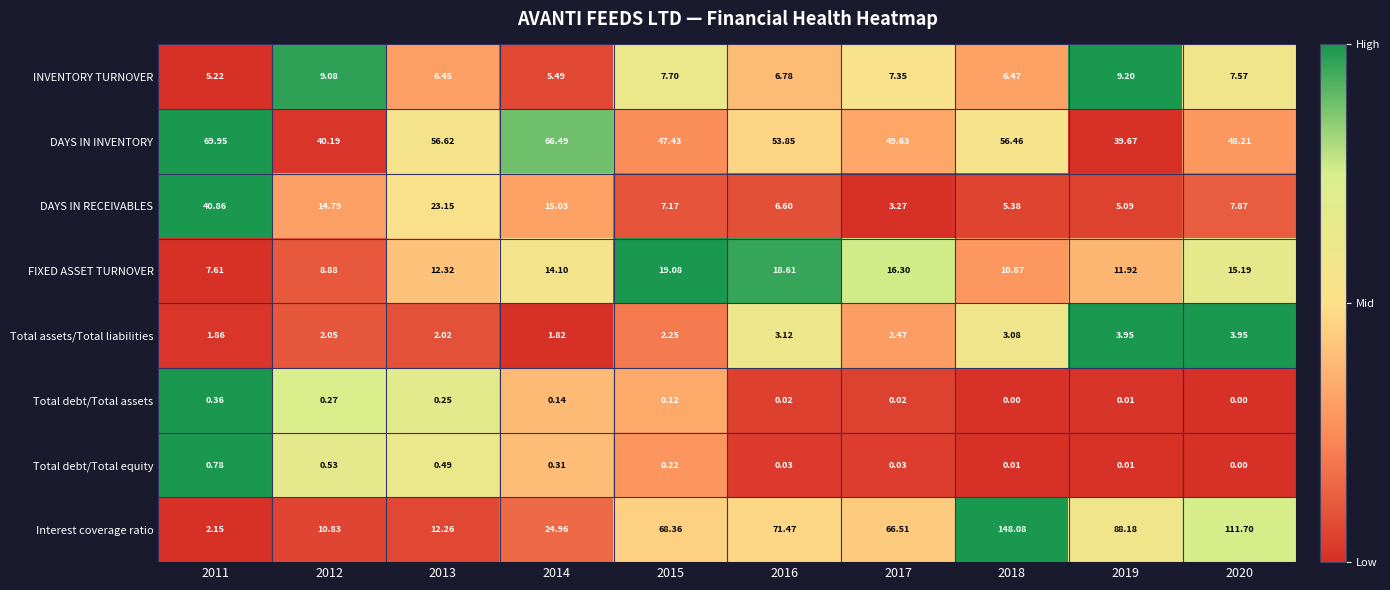

Between 2011 and 2019, which series saw the biggest shift?

Interest coverage ratio